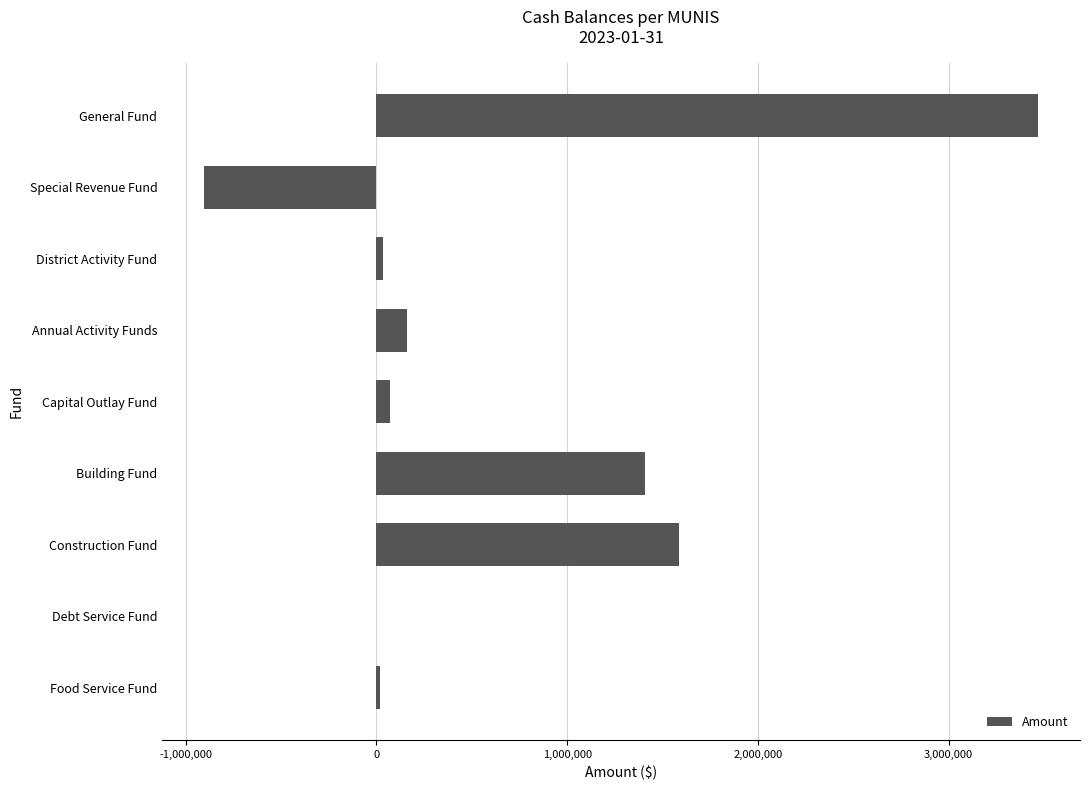

The value at Building Fund is 595747.9. True or false?

False